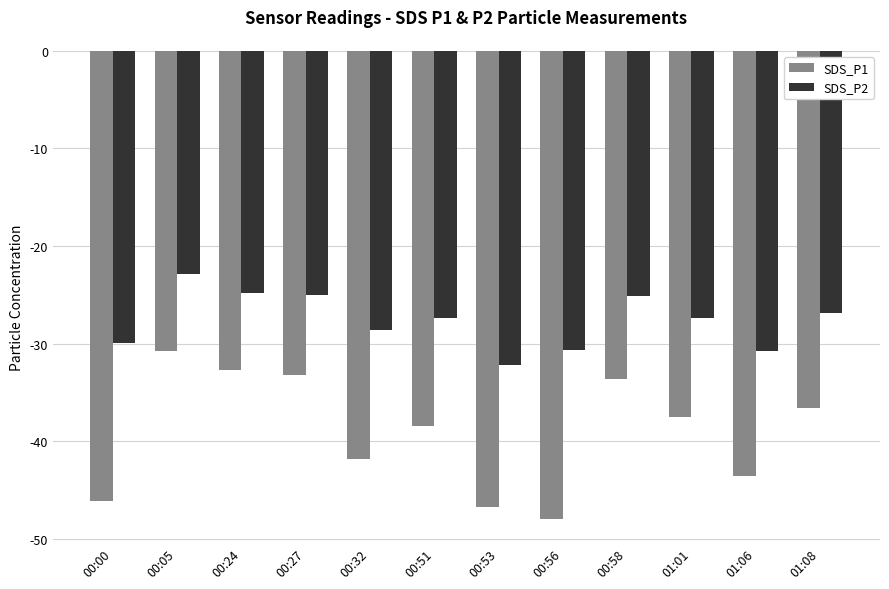

Which series has the widest spread of values?

SDS_P1